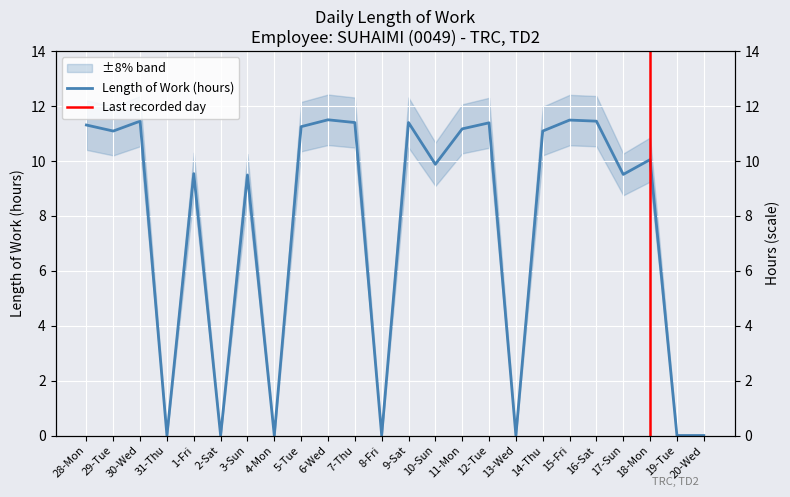

At which category does the data reach its first local valley?

29-Tue